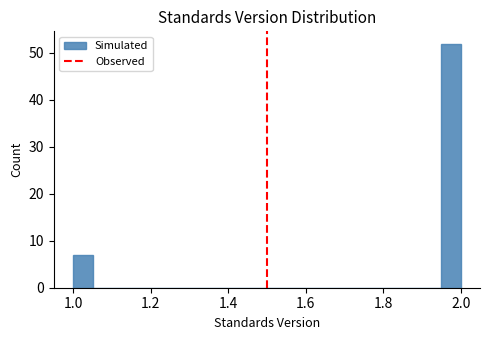

Read against the x-axis, roughly where is the centre of the tallest bar?

1.98